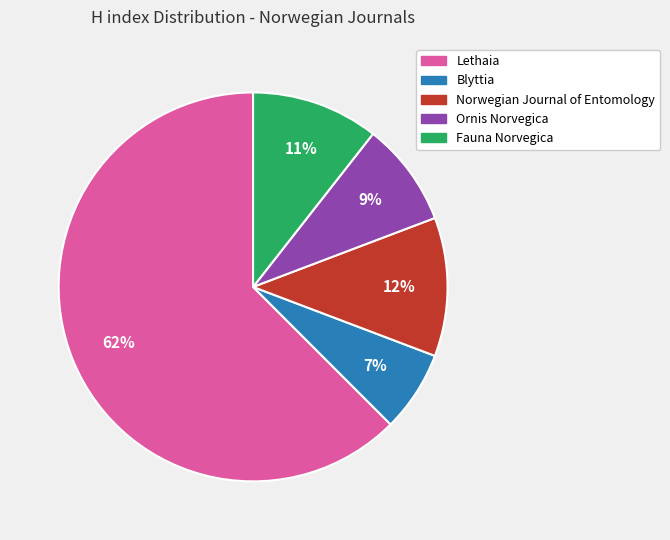

To the nearest percent, what is the average slice percentage?

20%